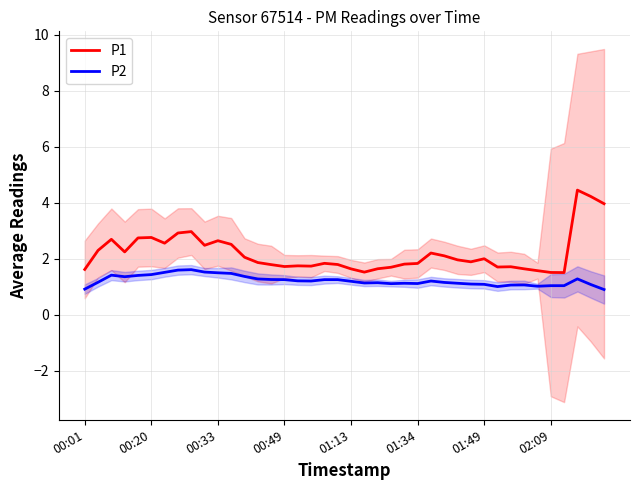

True or false: P2 and P1 cross at least once.

False